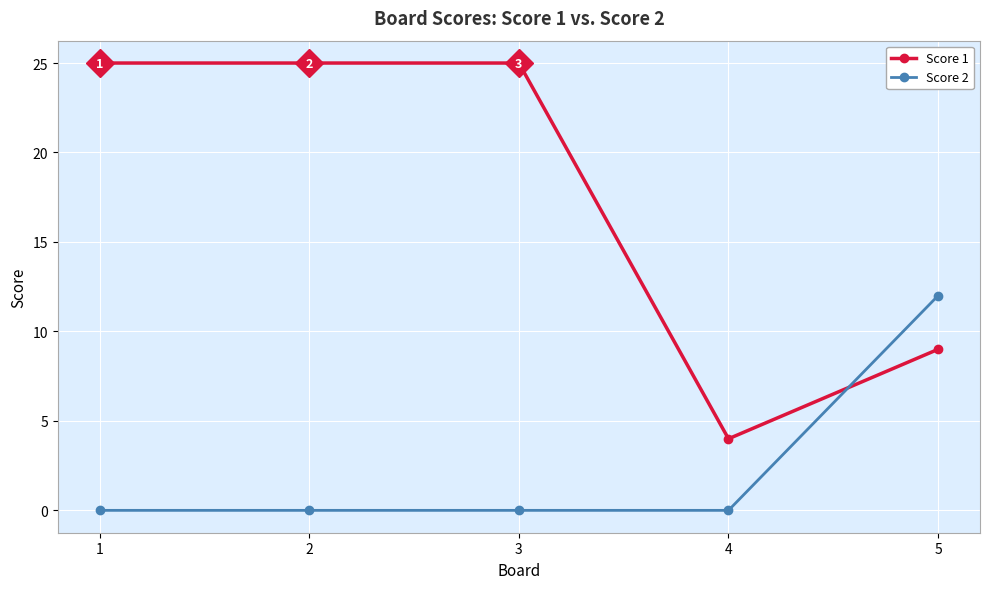

How many Score 1 values are between 9 and 25?

4